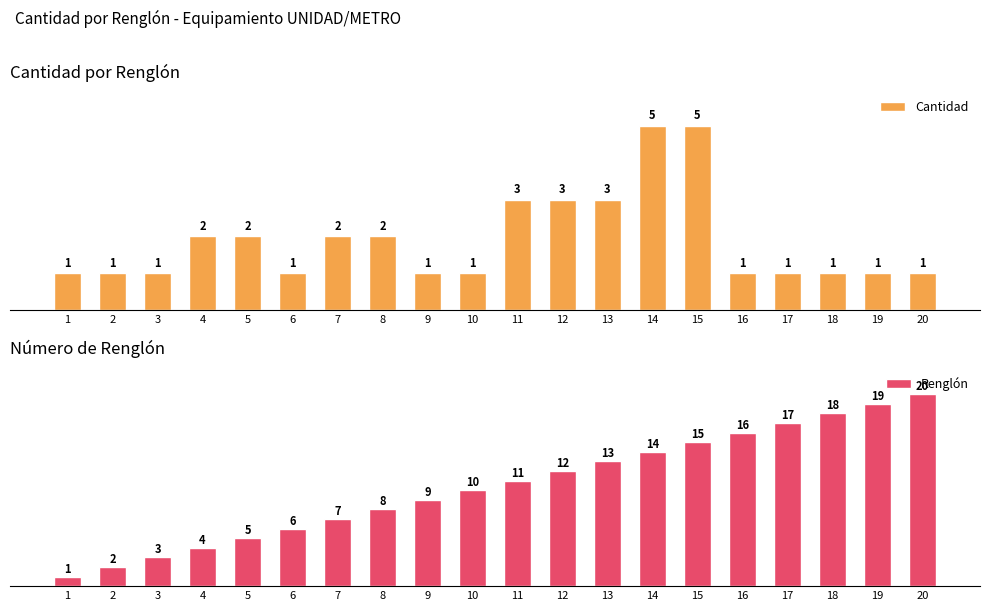

How many bars are there in each group?

2